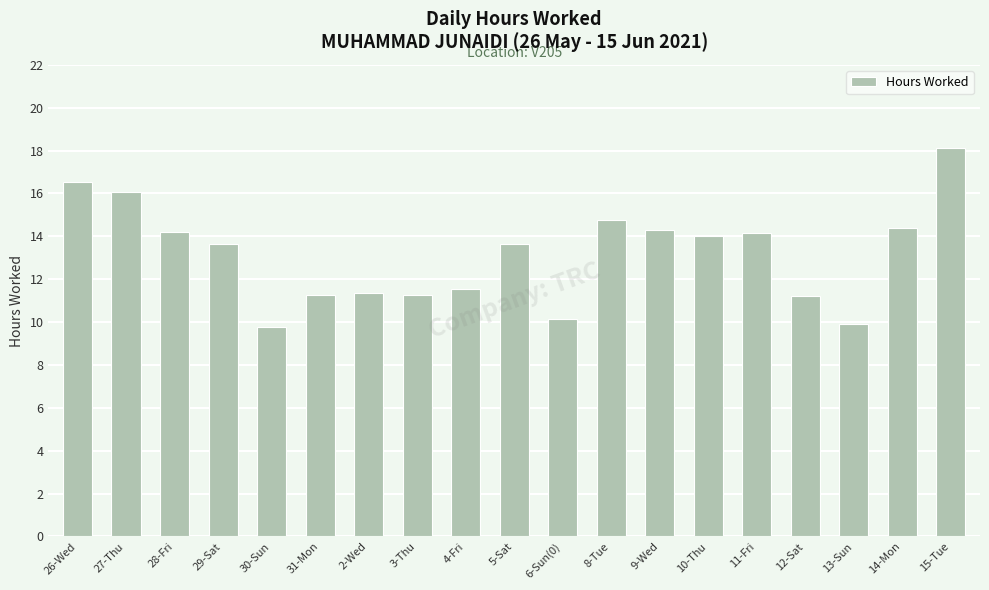

How many data points does each series have?

19